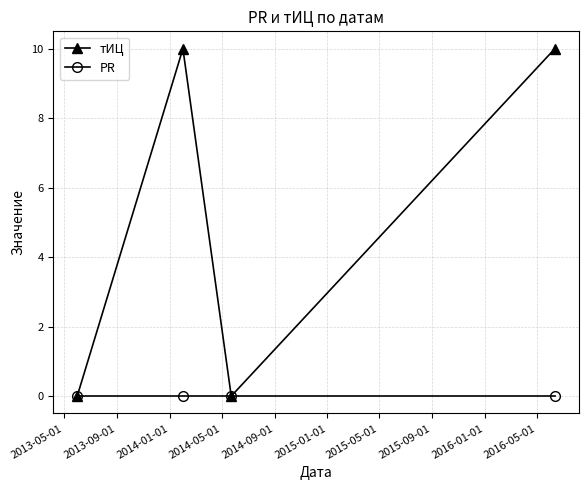

List the series in order of their peak value, highest first.

тИЦ, PR